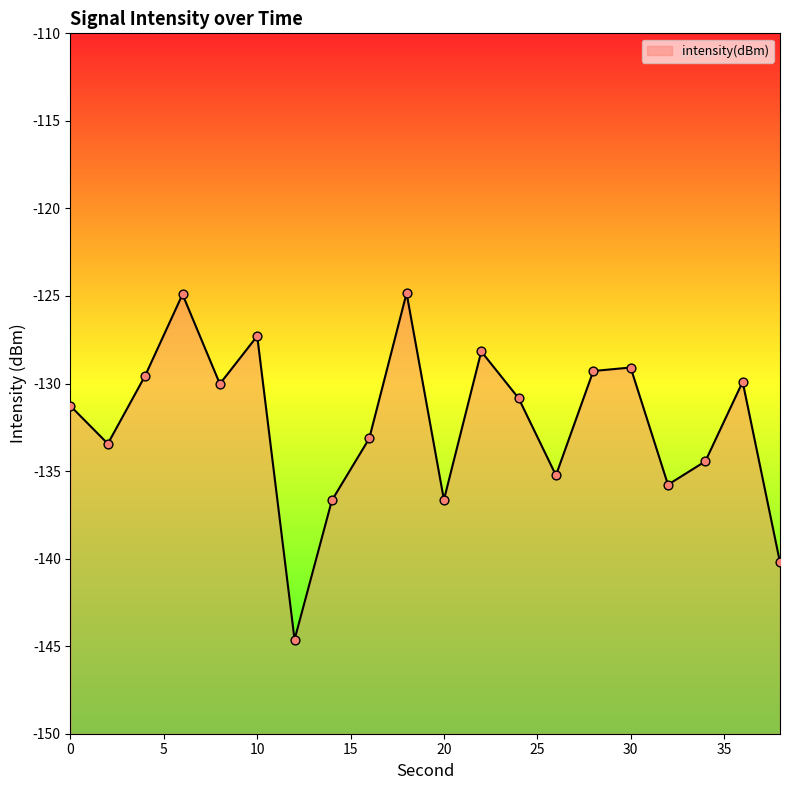

Which has a higher value, 0 or 4?

4